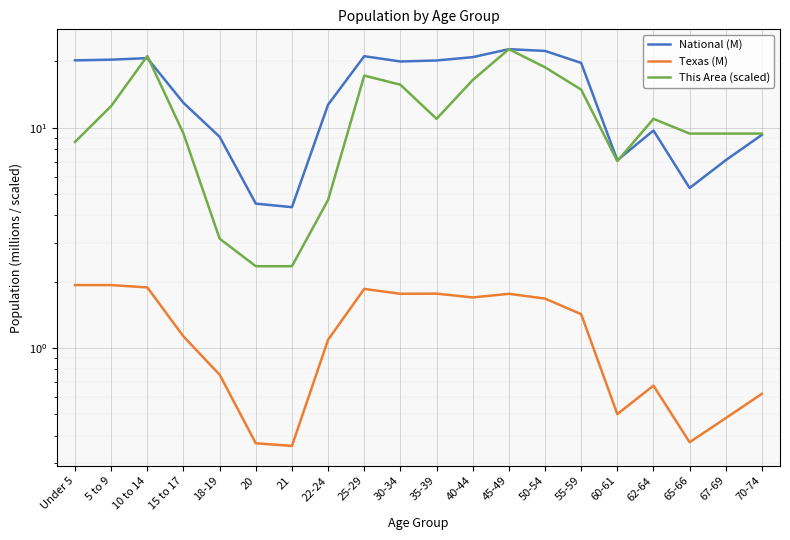

True or false: This Area (scaled) has a value of 1.9 at 15 to 17.

False